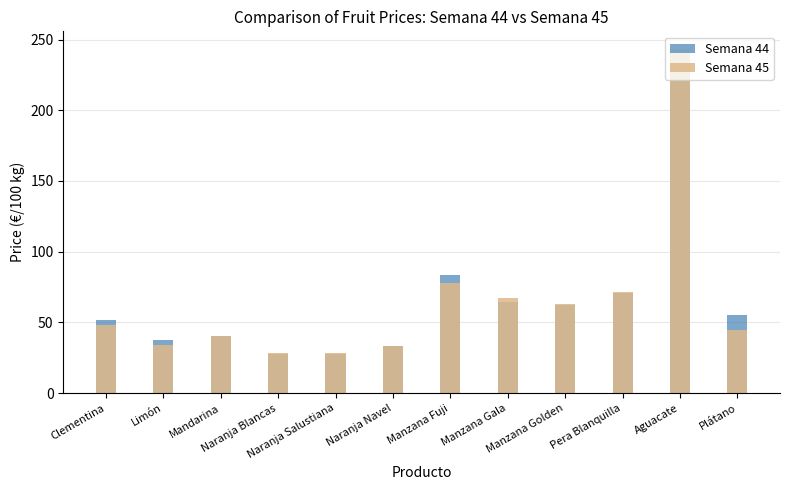

What is the difference between the Semana 45 values at Plátano and Naranja Navel?

11.1